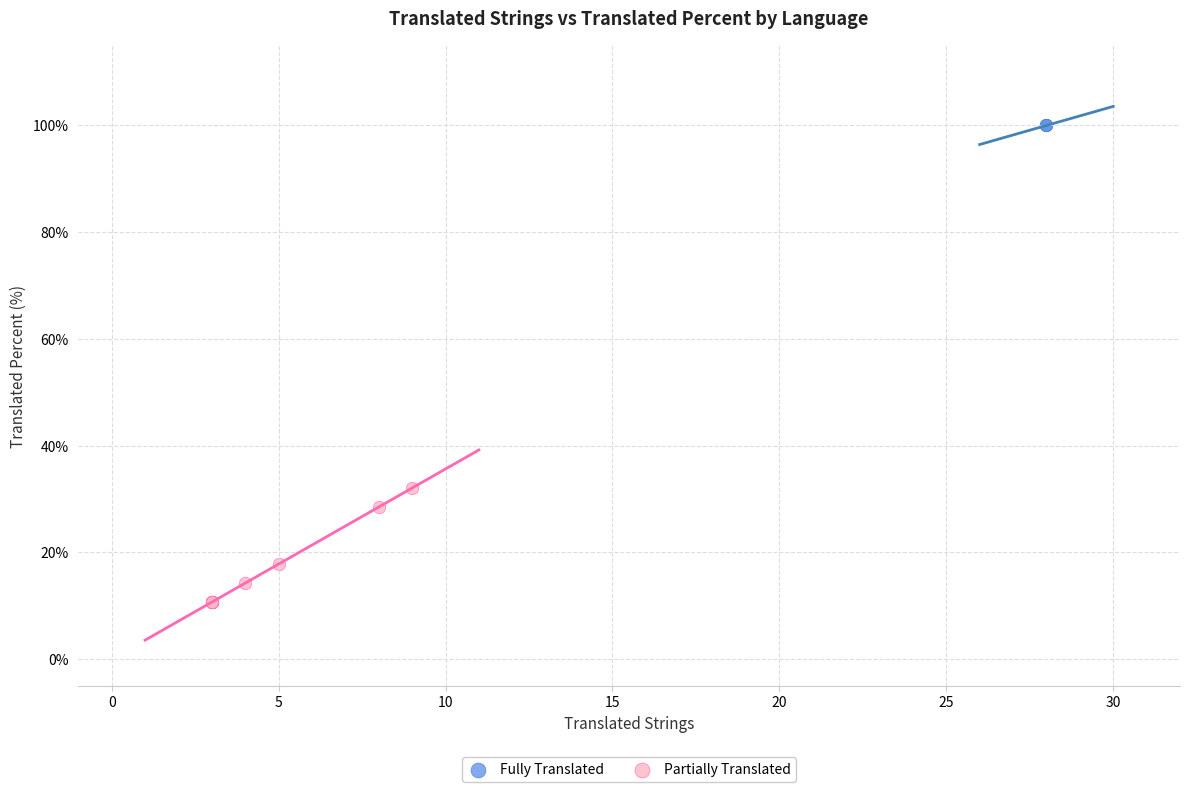

Which series contains the lowest Y value?

Partially Translated